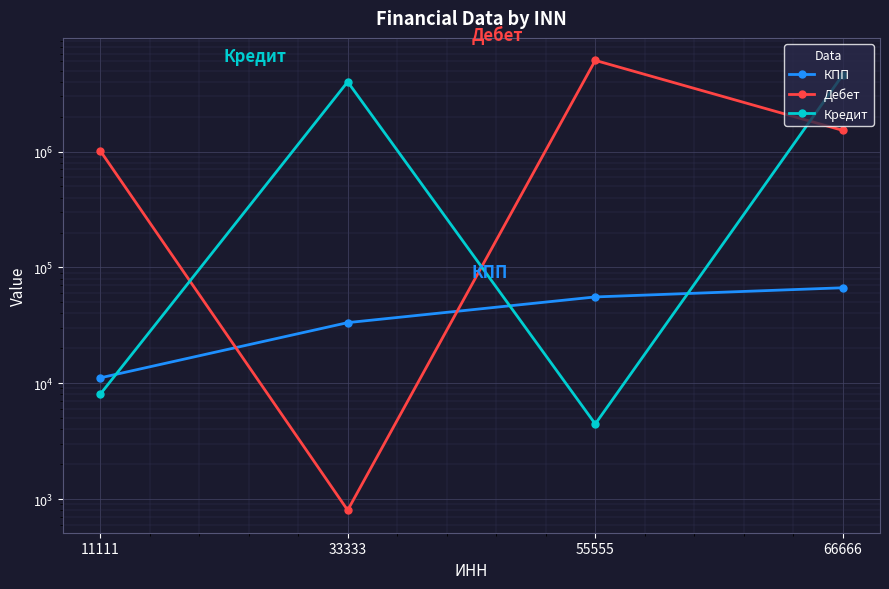

How many lines are shown in the chart?

3